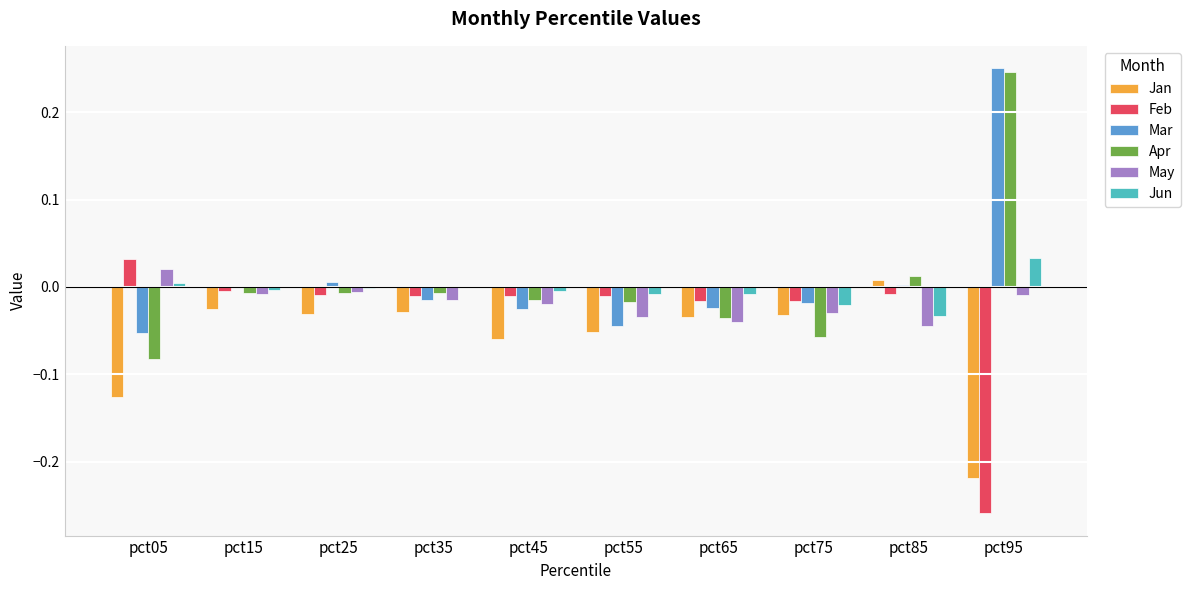

At which category is the sum across all series the highest?

pct95